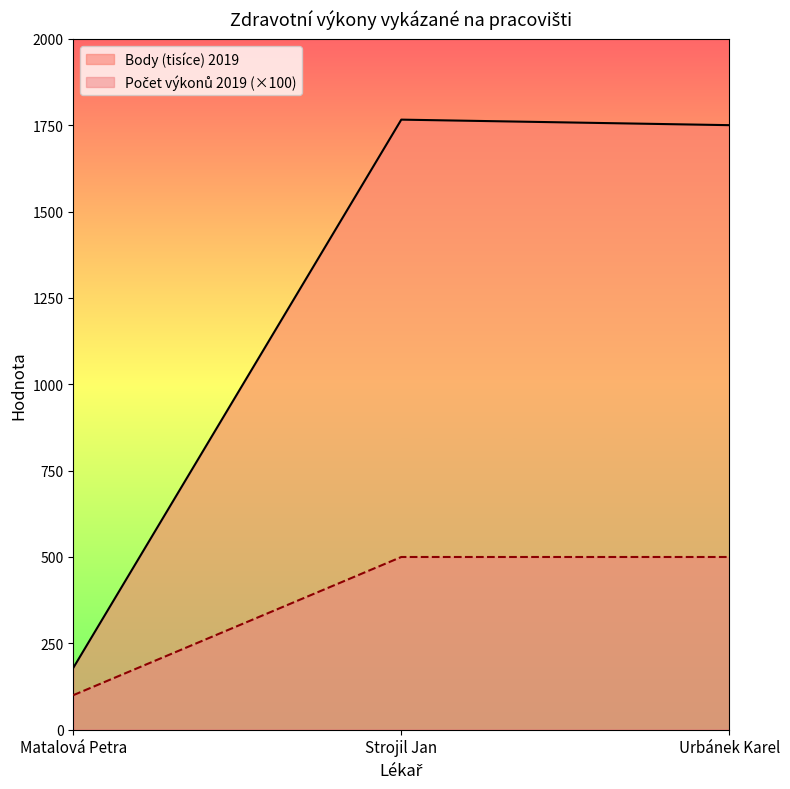

True or false: Body (tisíce) 2019 has a value of 2336 at Strojil Jan.

False